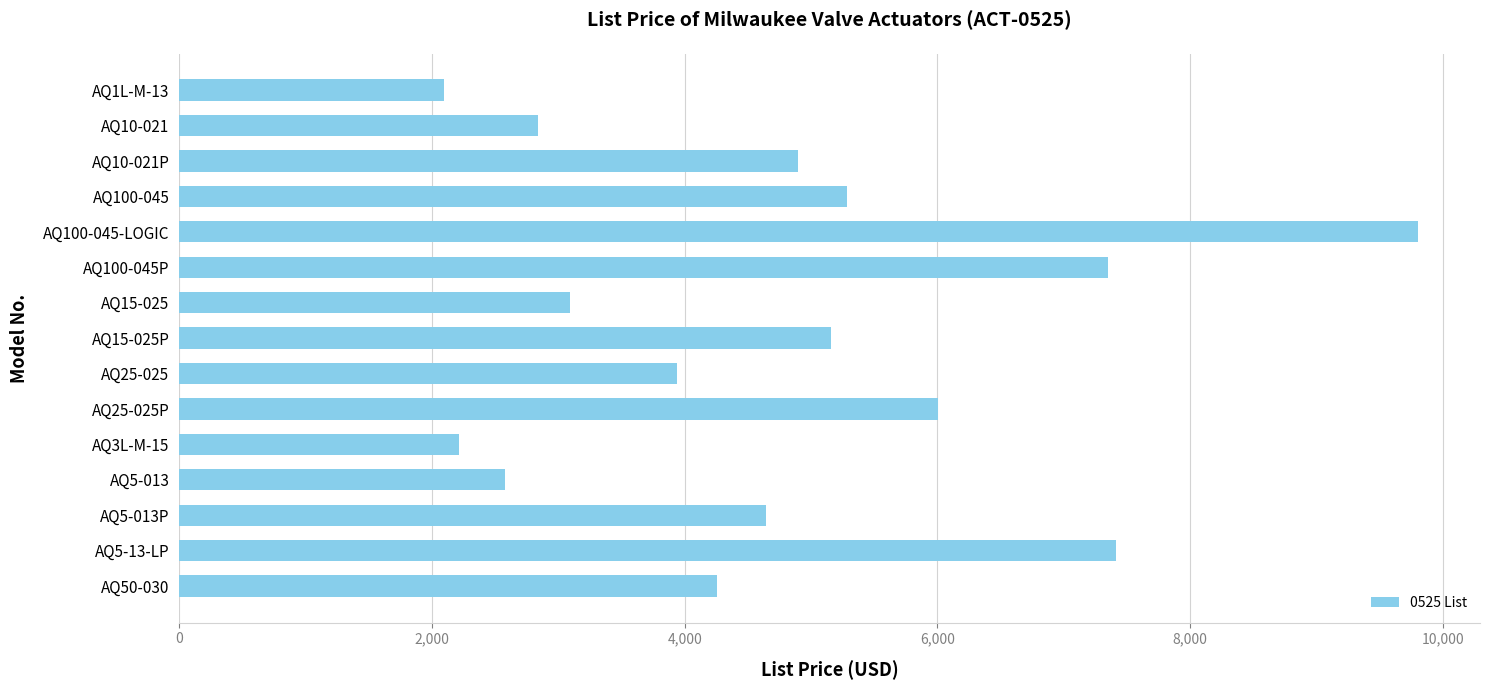

Which category has the highest value across all series?

AQ100-045-LOGIC